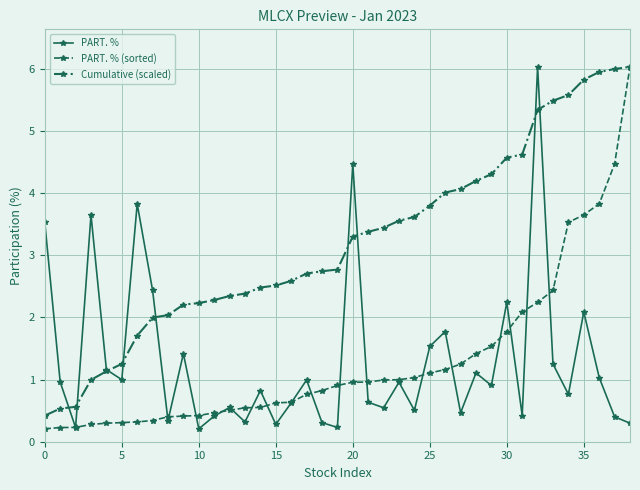

What is the average value of the PART. % series?

1.3